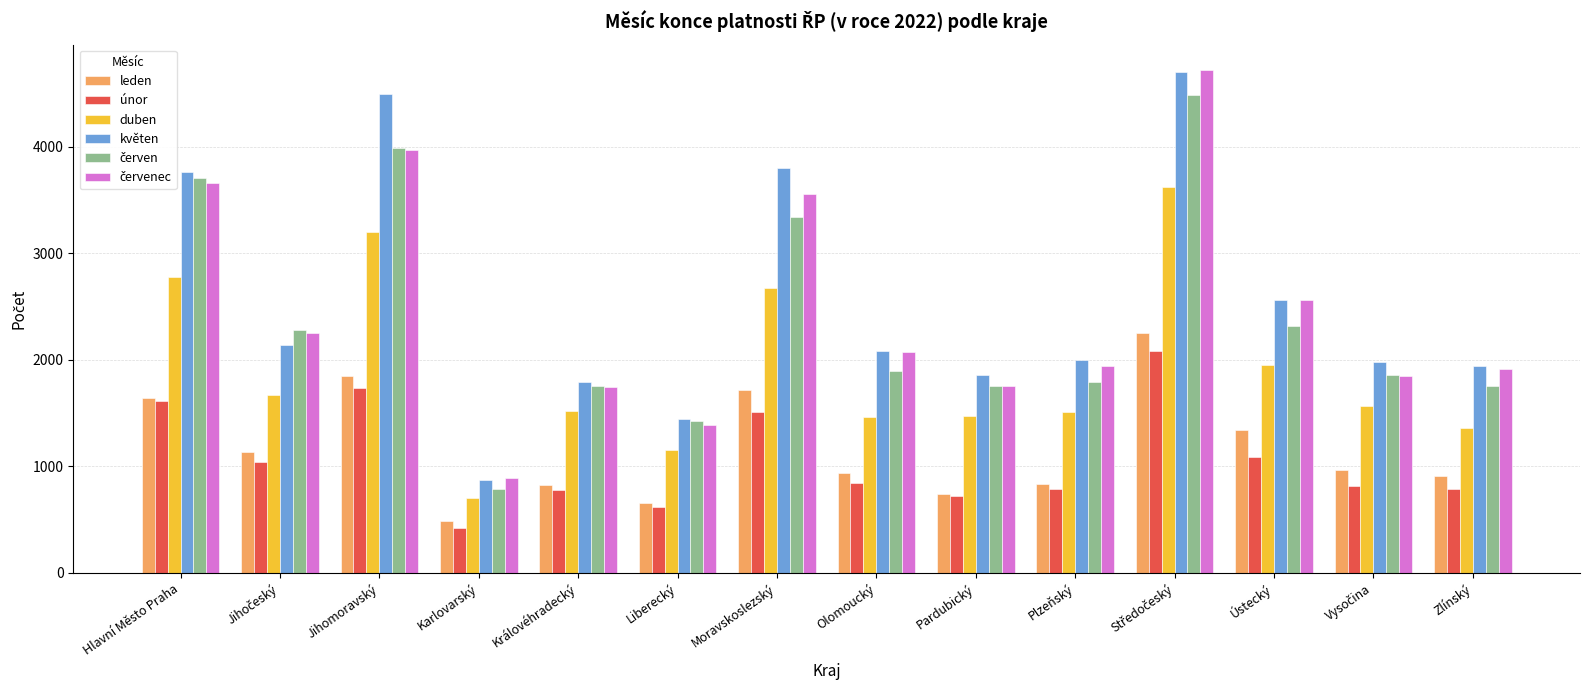

What is the sum of all únor values?

14828